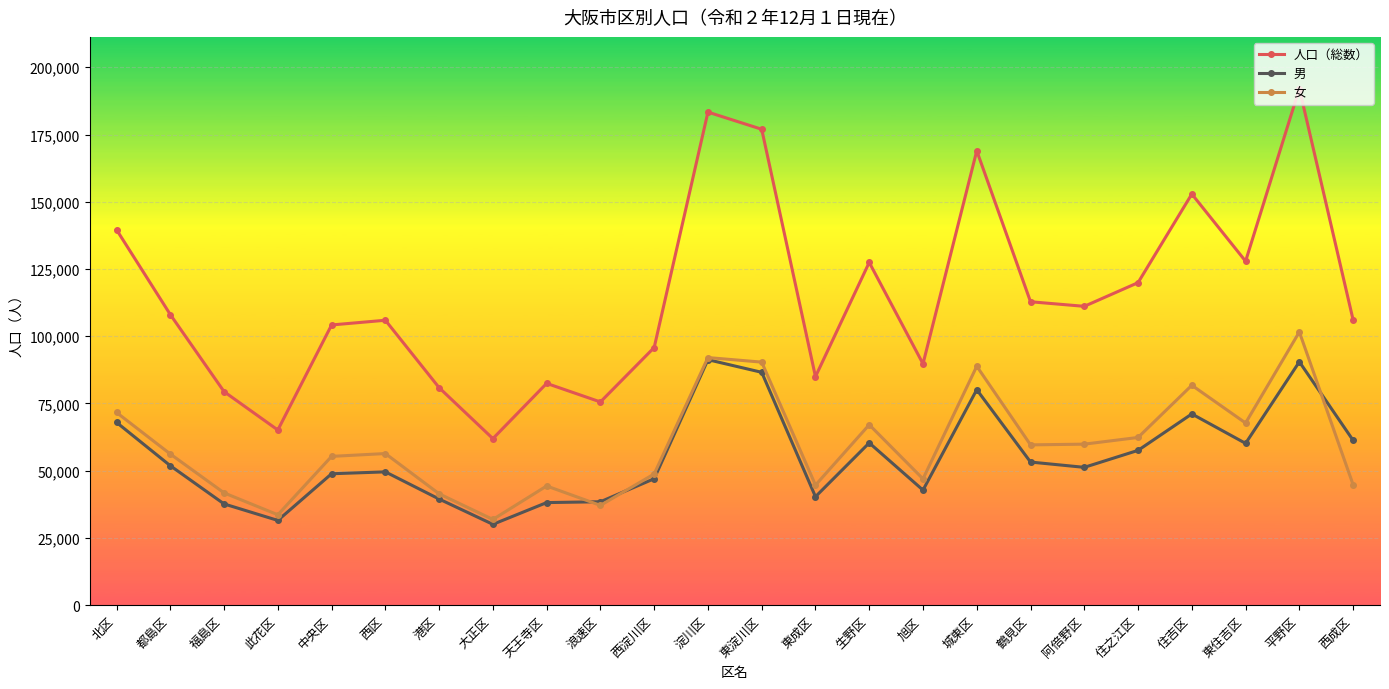

What is the greatest value displayed?

192095